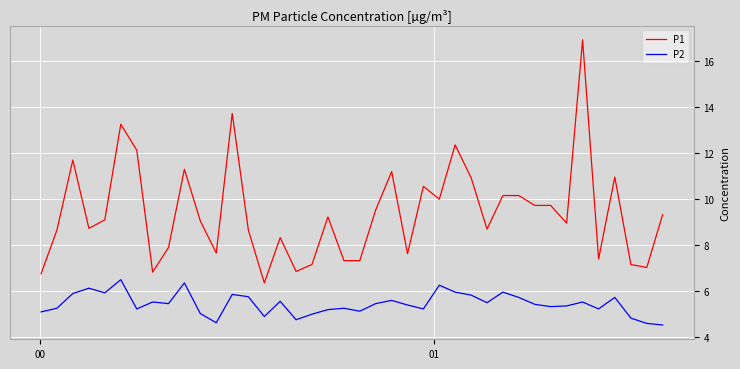

Which series has the largest total across all categories?

P1